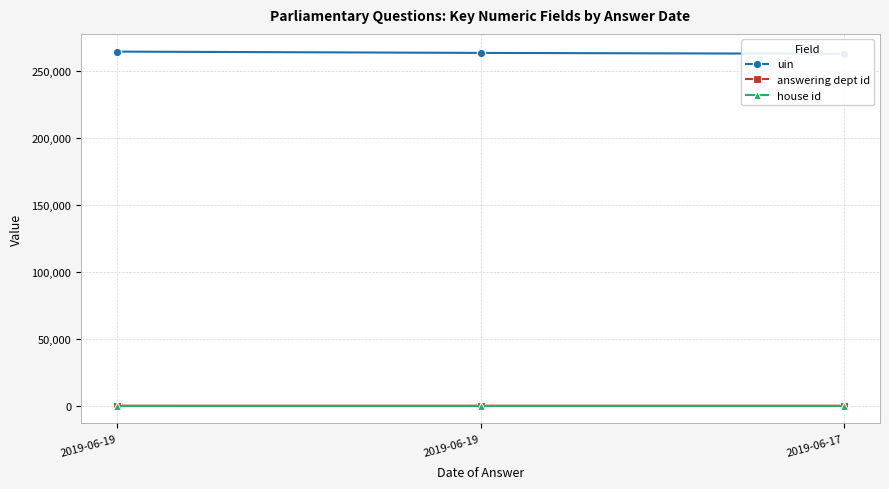

The house id series shows 1 at 2019-06-19. True or false?

True